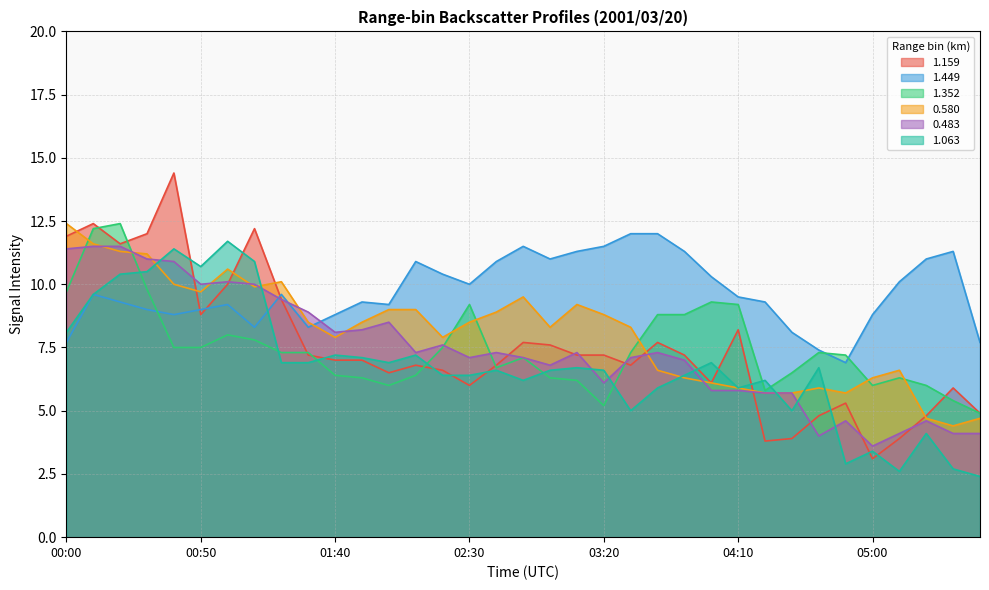

What is the sum of all 1.159 values?

262.7